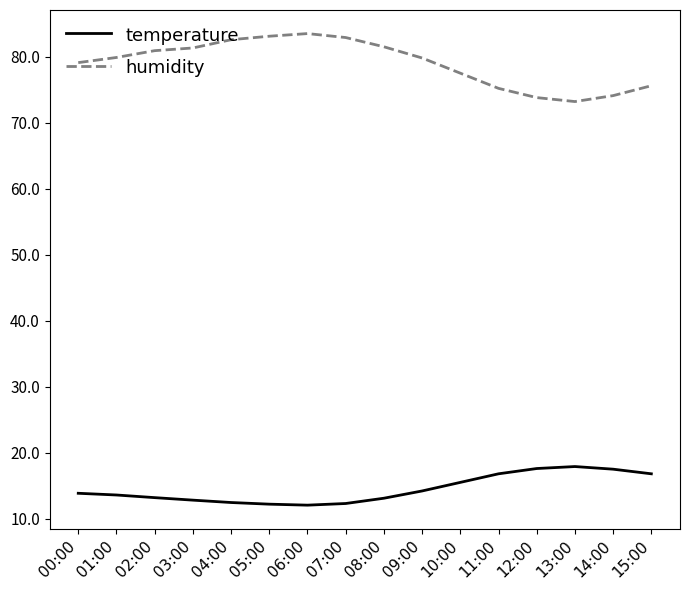

Is the value of temperature at 13:00 greater than the value of humidity at 08:00?

No